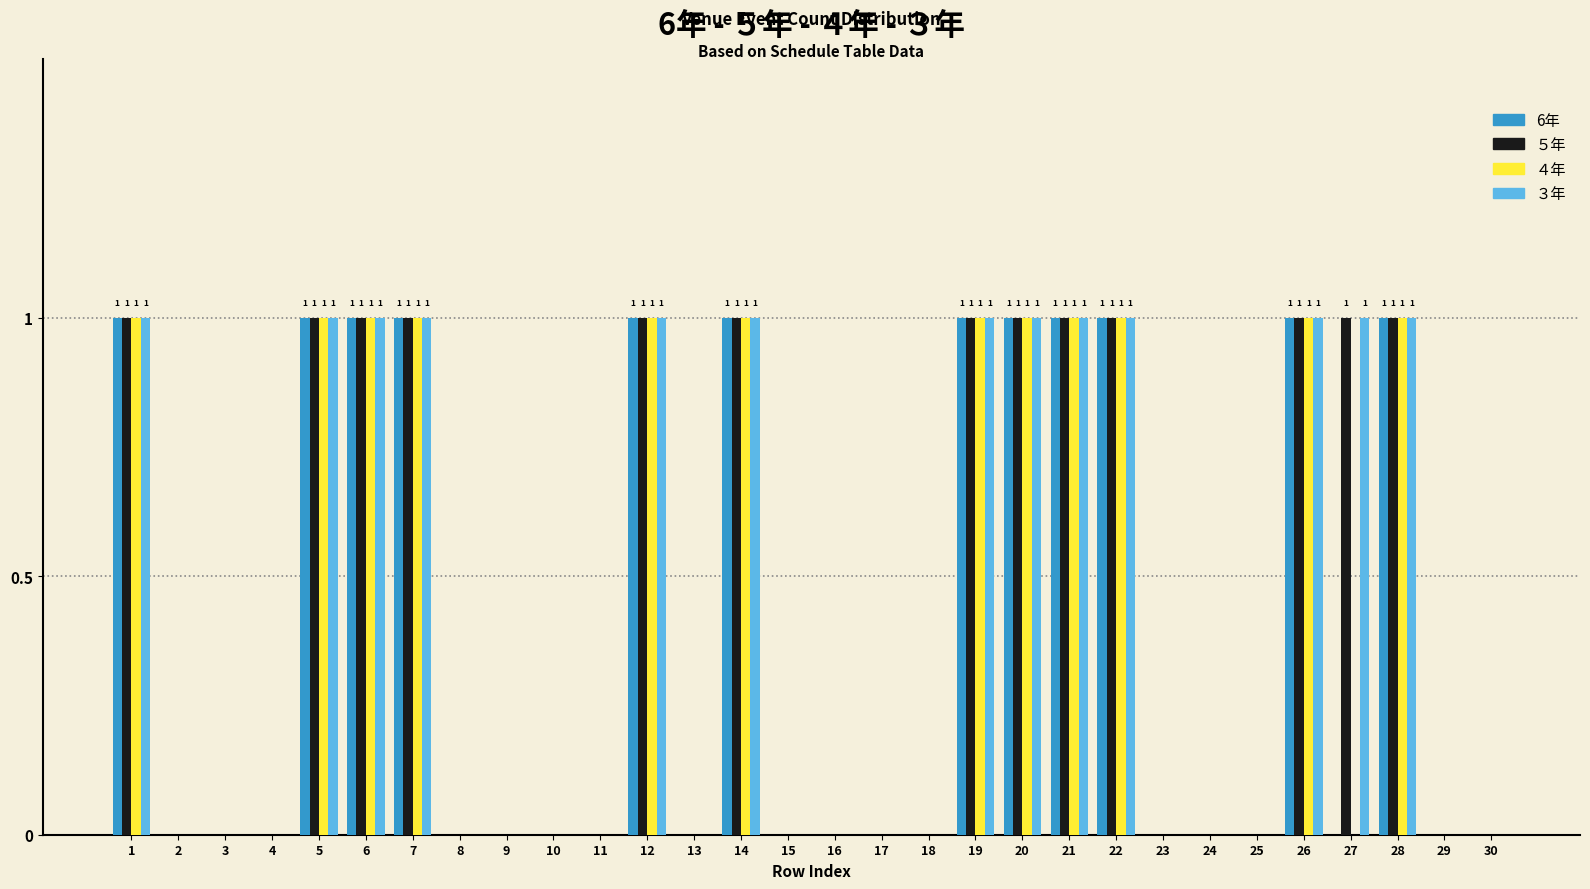

True or false: ５年 has a value of 2 at 27.

False